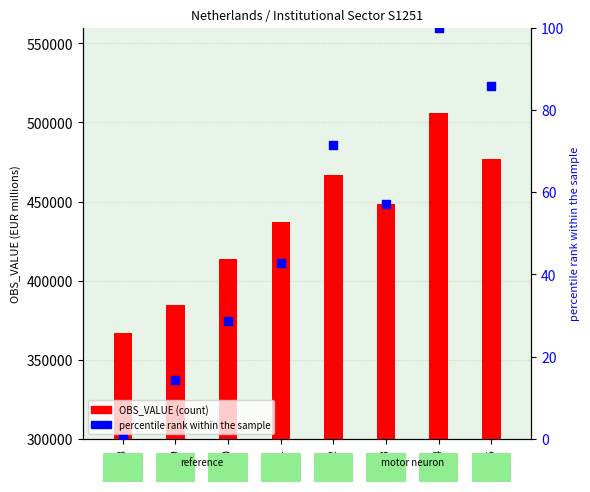

Is the value of OBS_VALUE at 2008 greater than the value of percentile rank within the sample at 2008?

Yes